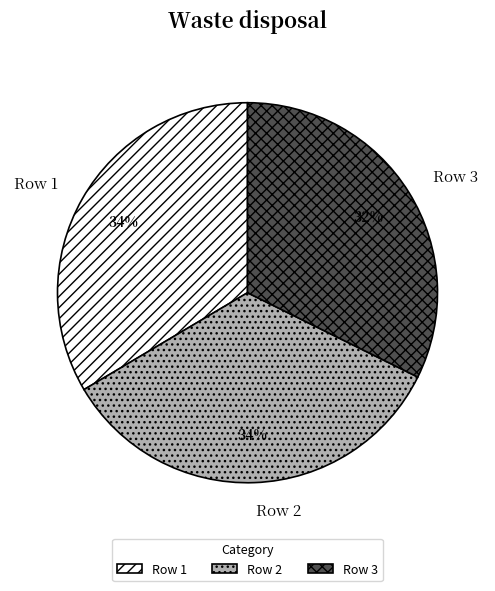

What percentage is the Row 3 slice, to the nearest percent?

32%